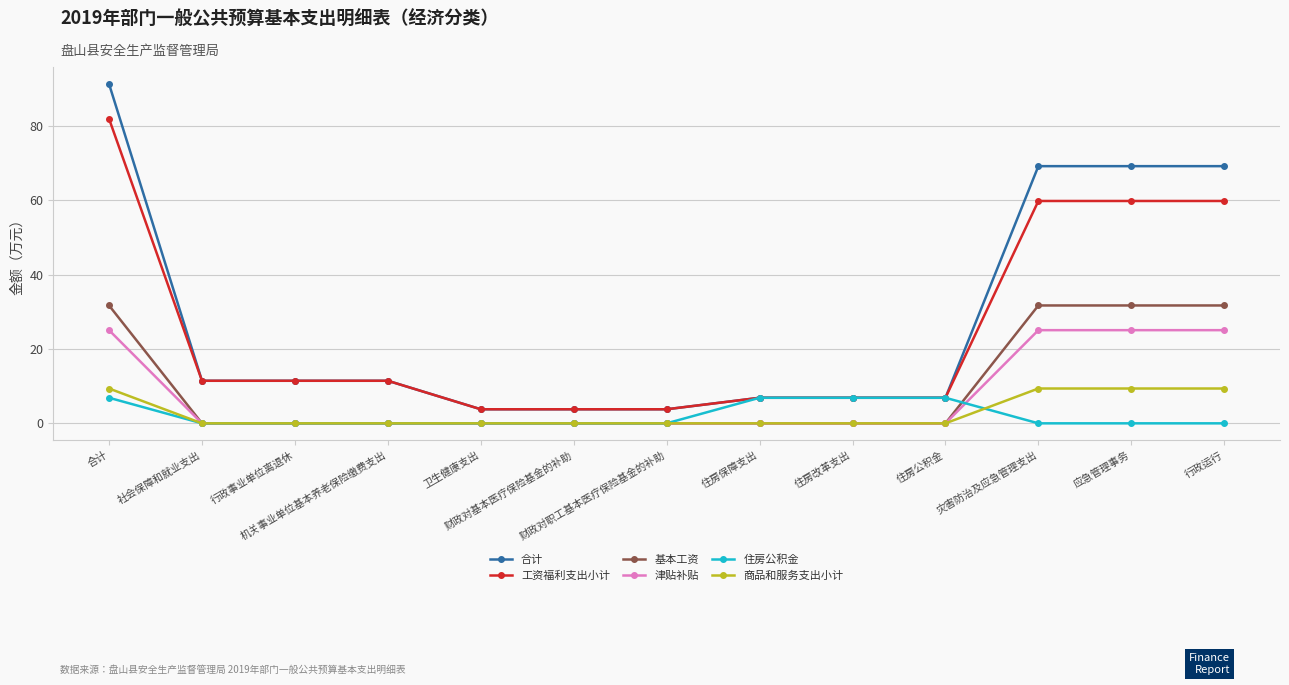

What is the sum of all 合计 values?

364.8